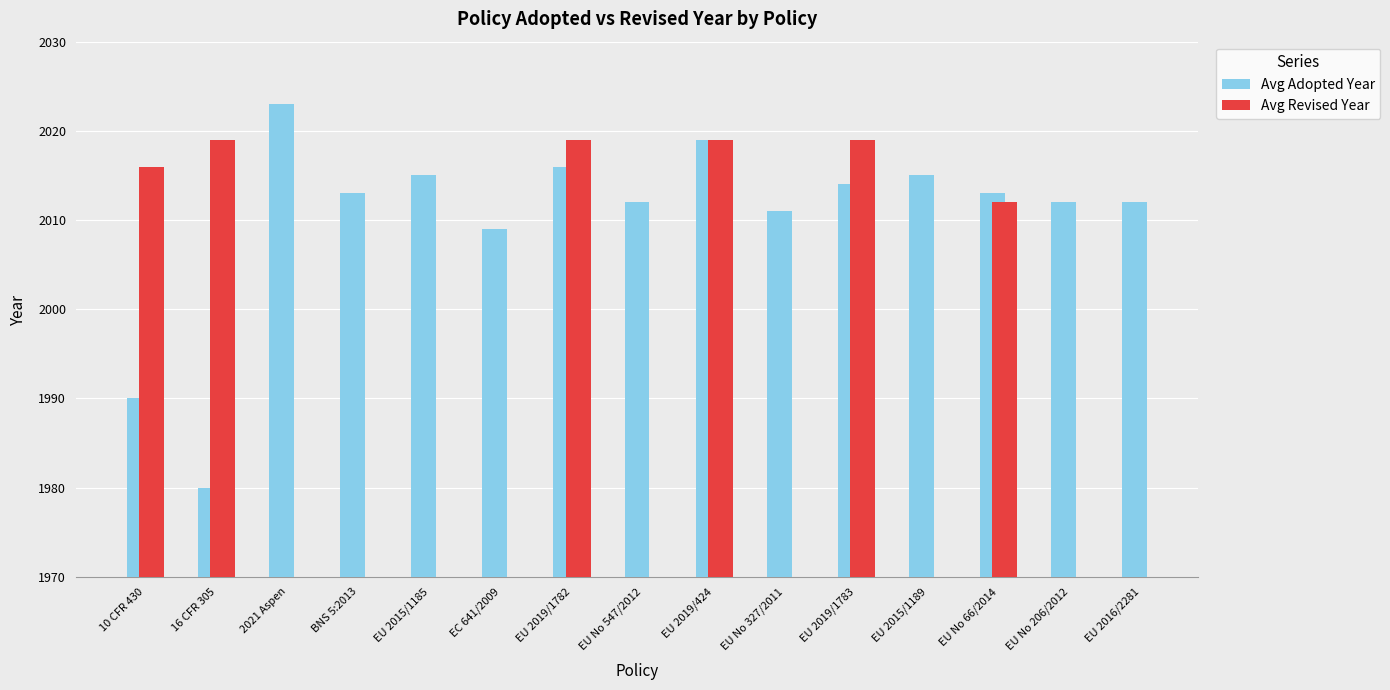

How many positive values does the Avg Revised Year series have?

6